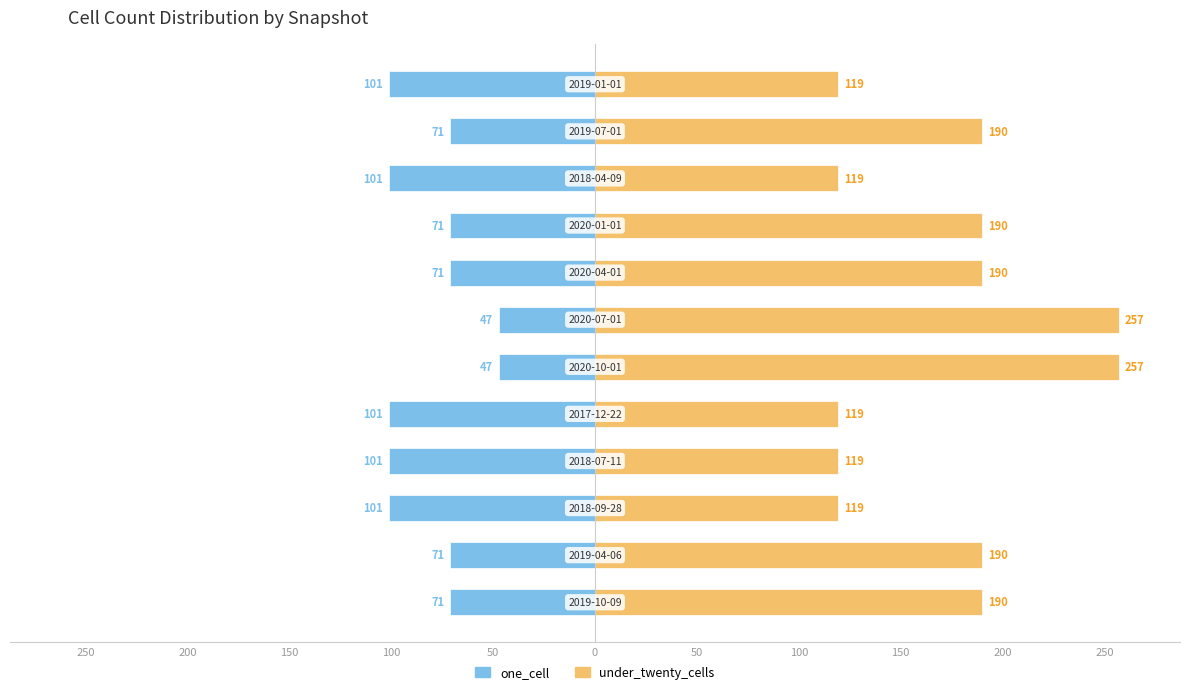

What is the value of the one_cell bar at the 2nd from the left?

-71